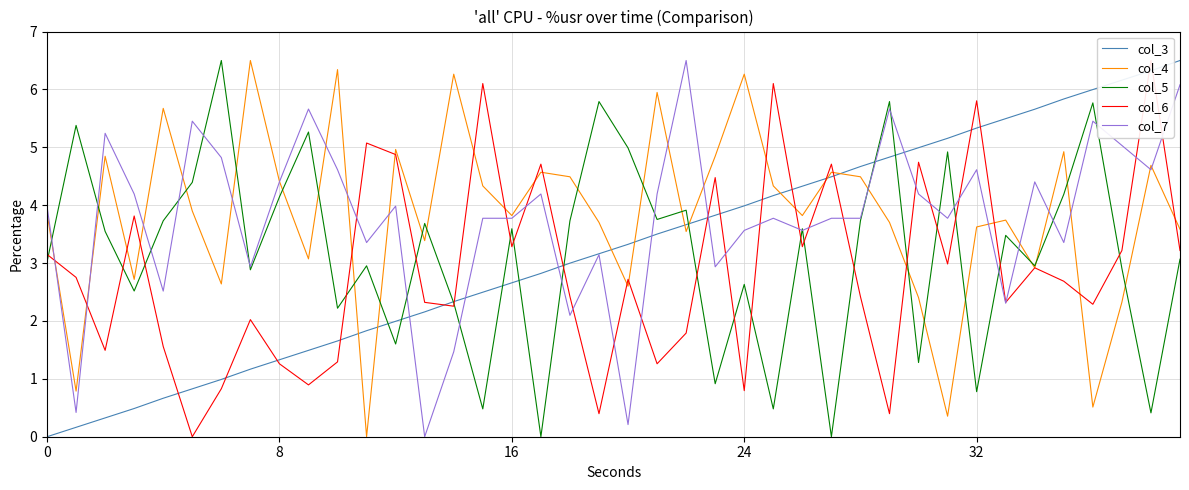

The col_4 series shows 3.7 at 37. True or false?

False